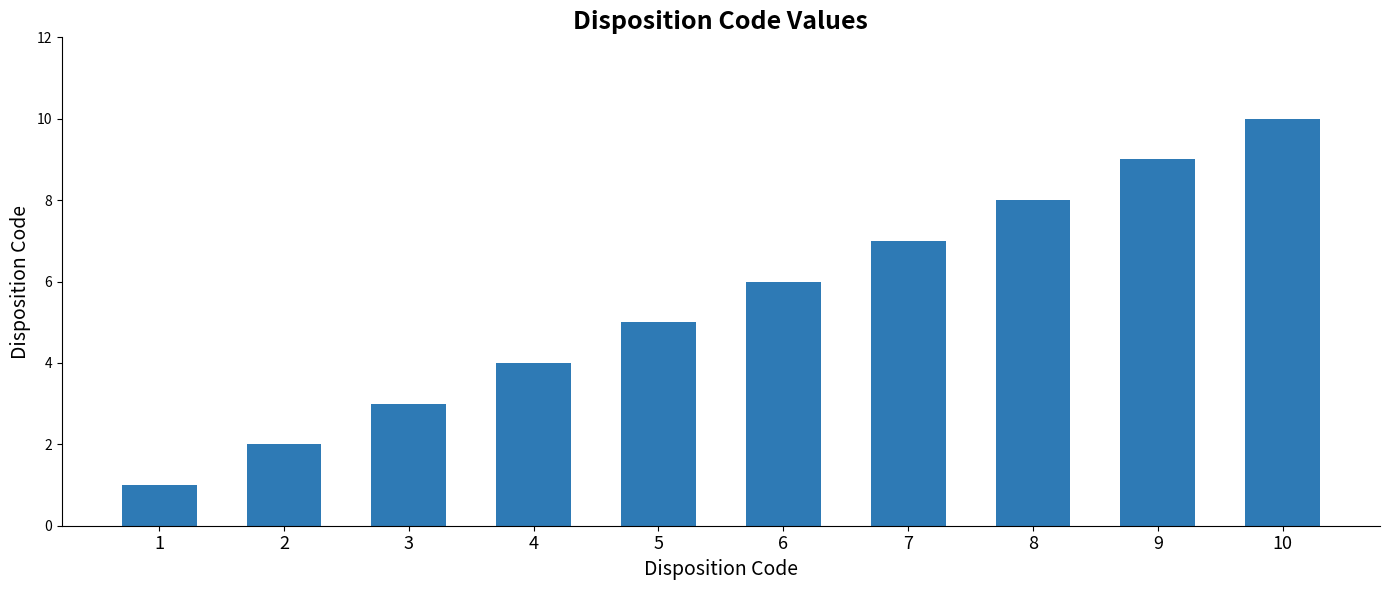

Is it true that the value at 4 is 4?

True